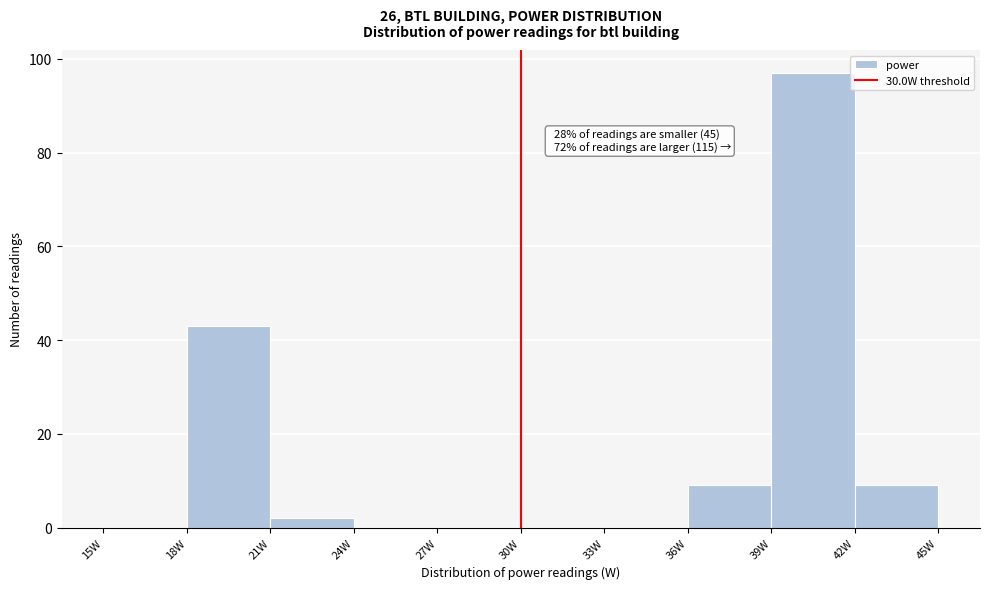

Which range on the x-axis has the tallest bar?

39 to 42